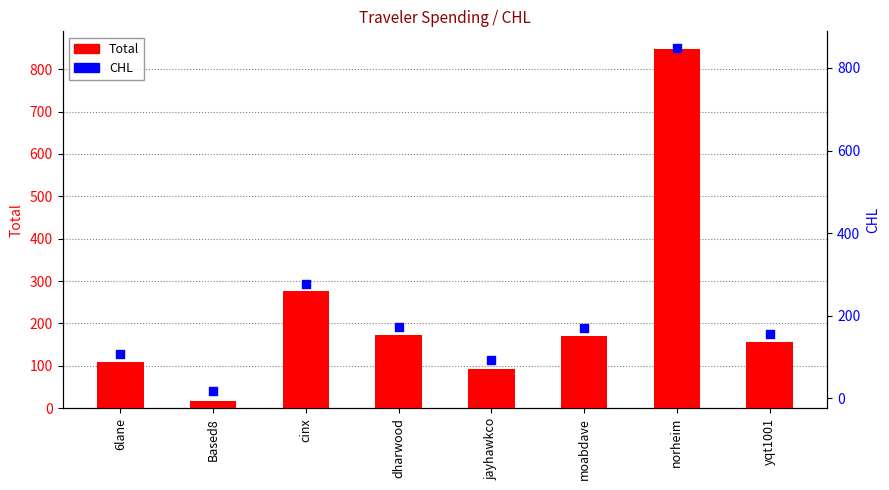

Which series has the largest Y range (max minus min)?

Total